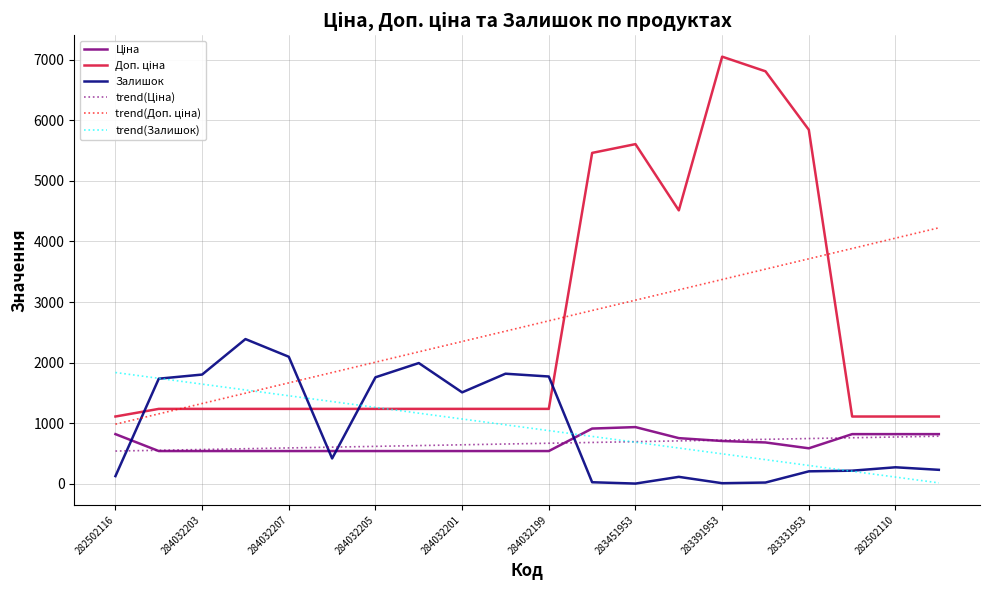

Does the chart have visible grid lines?

Yes